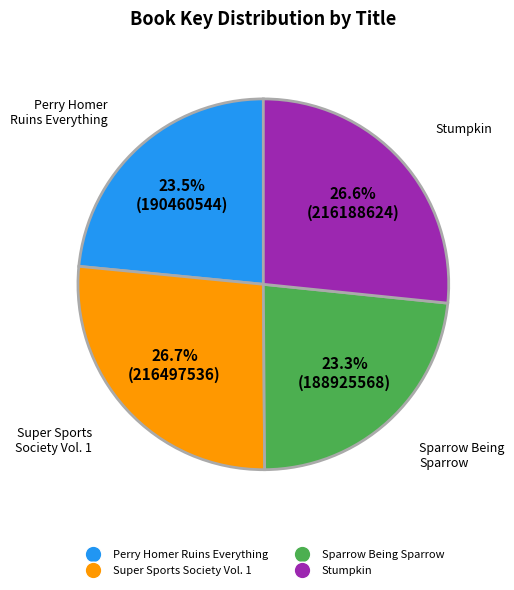

To the nearest percent, what is the difference between the largest and smallest slice percentages?

3%